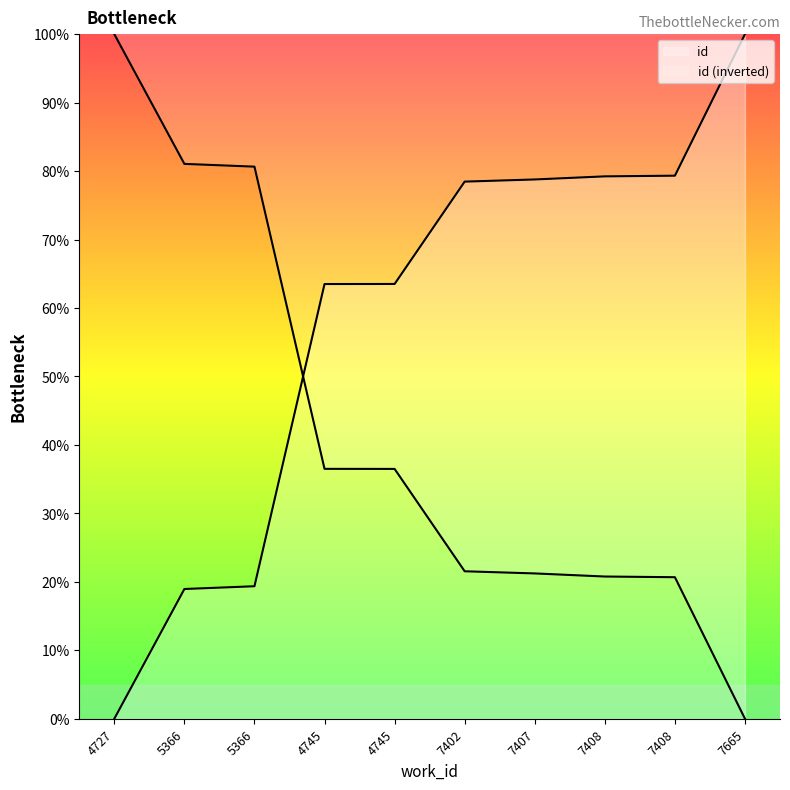

What is the value of the 8th point from the left?

79.2